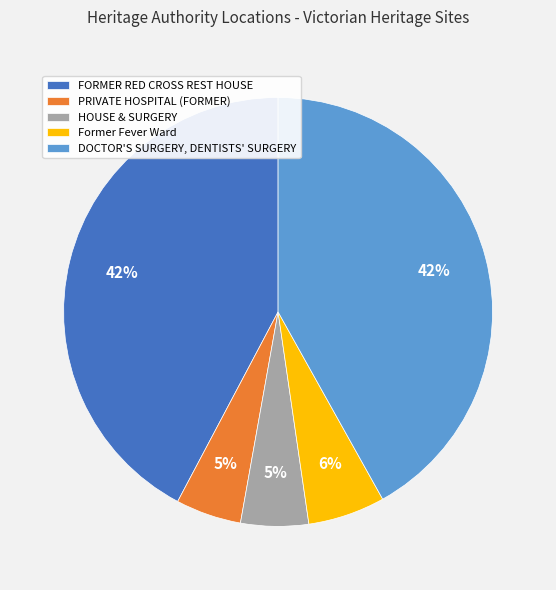

True or false: FORMER RED CROSS REST HOUSE accounts for 31% of the total.

False